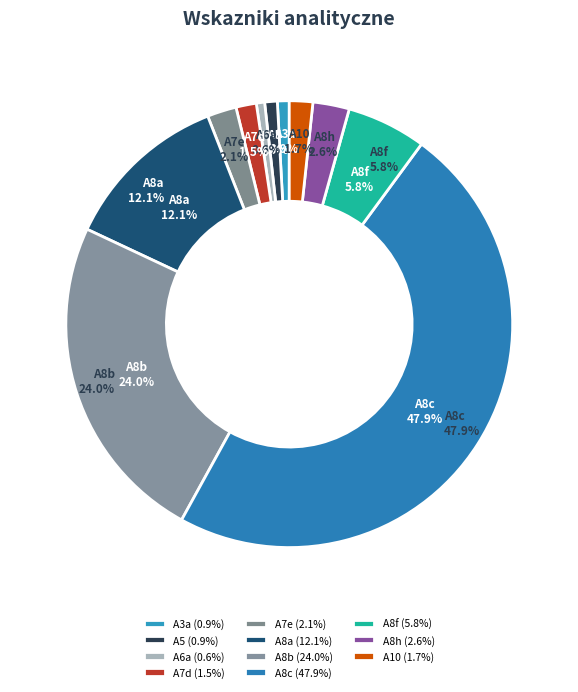

Does any single category account for the majority?

No